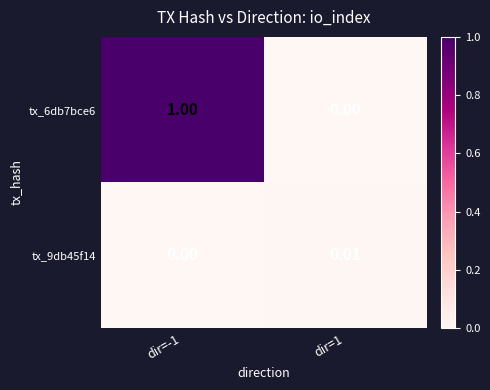

What is the total value across all series at dir=-1?

1.0